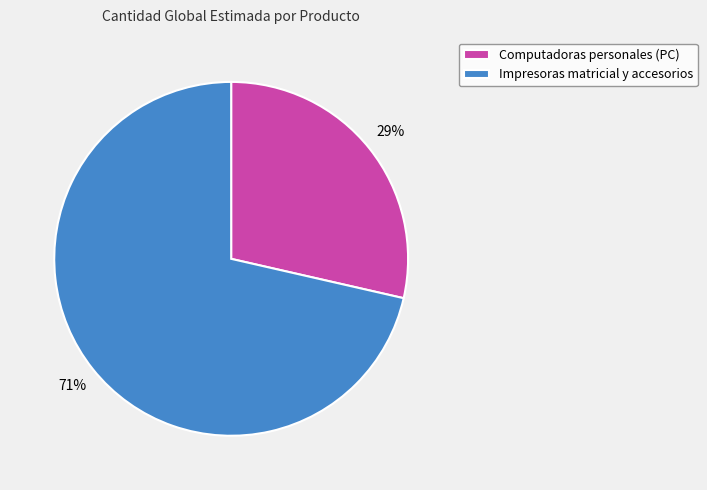

The Computadoras personales (PC) slice represents 16% of the pie. True or false?

False